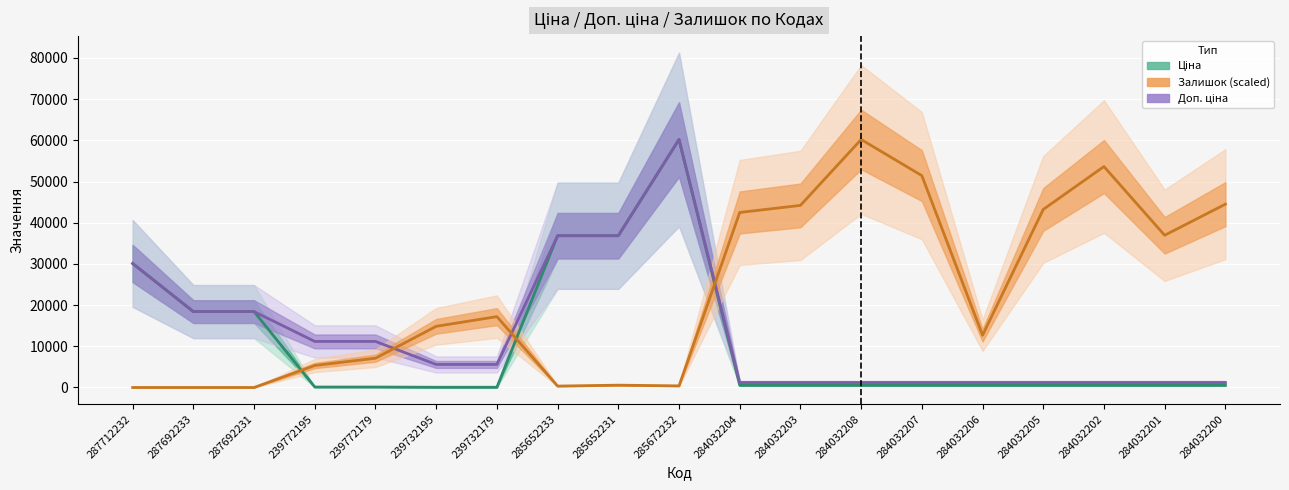

What position from the left is 285652233?

8